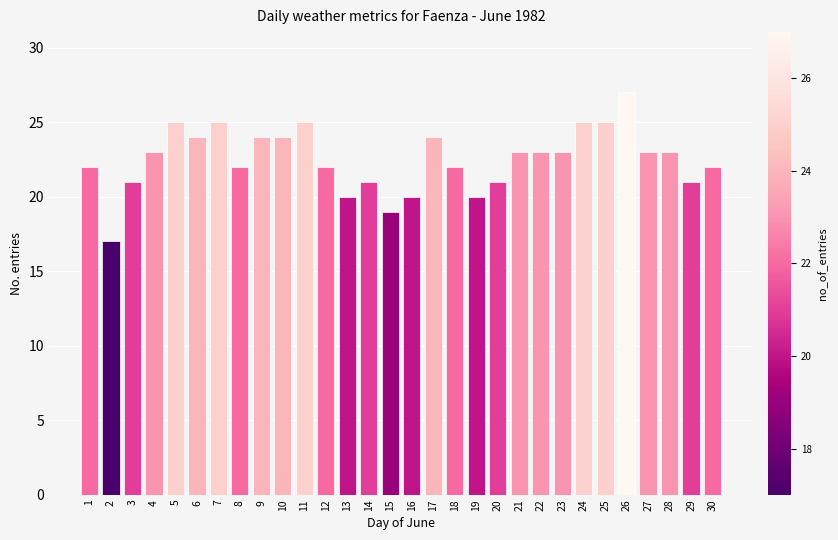

Reading left to right, extract all data points from this chart.

22	17	21	23	25	24	25	22	24	24	25	22	20	21	19	20	24	22	20	21	23	23	23	25	25	27	23	23	21	22